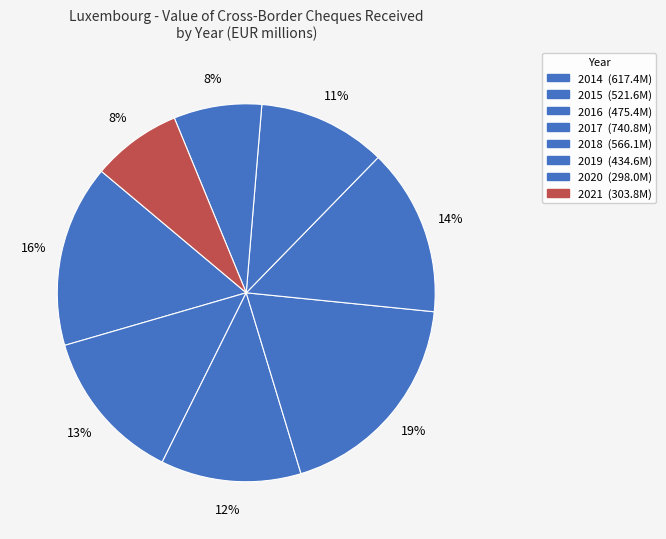

How many segments does this pie chart have?

8